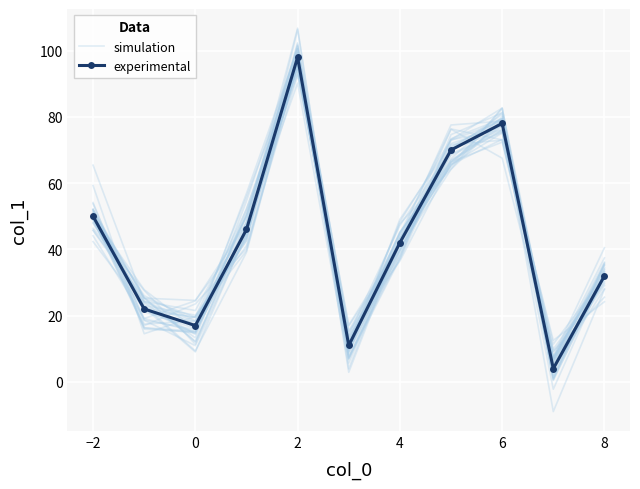

How many lines are shown in the chart?

2